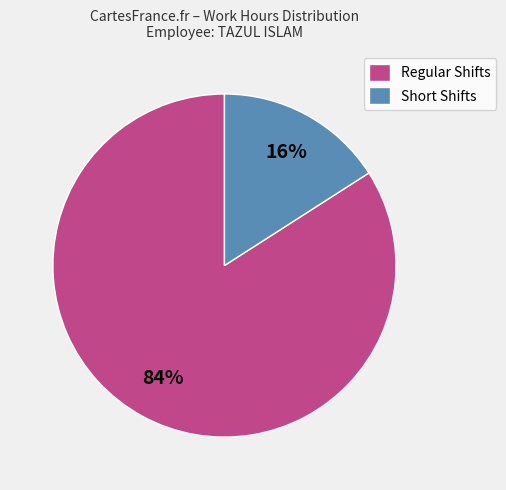

To the nearest percent, what is the average slice percentage?

50%